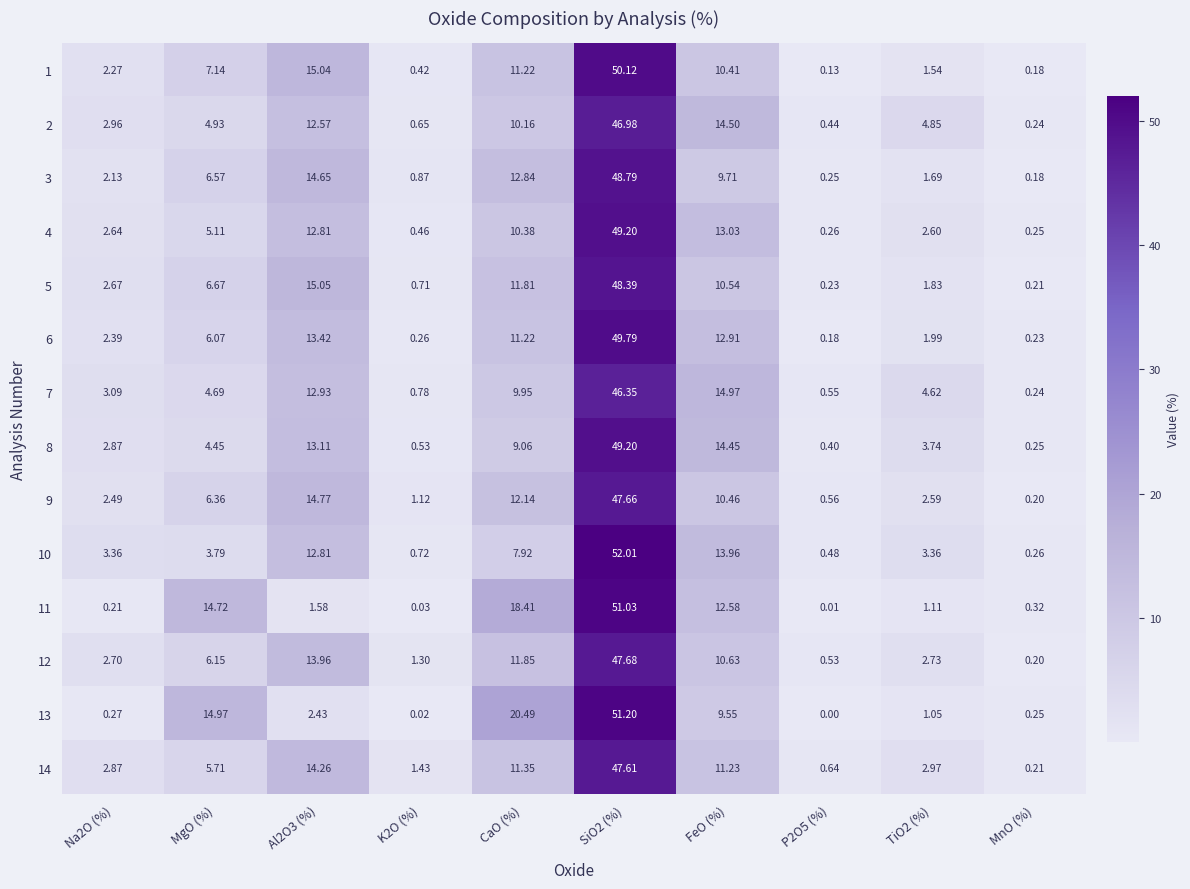

At which label does 4 first exceed 5?

MgO (%)